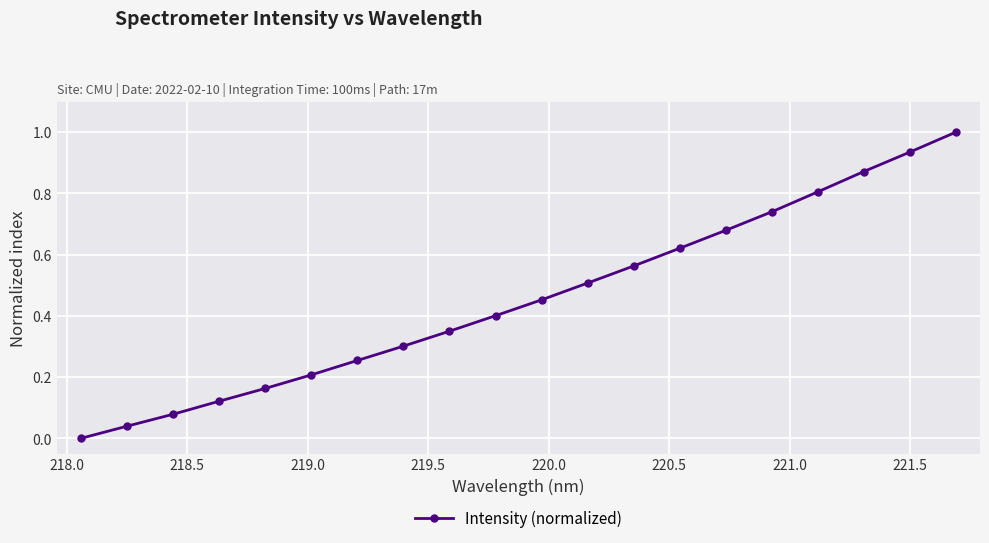

What is the difference between the maximum and minimum values?

1.0